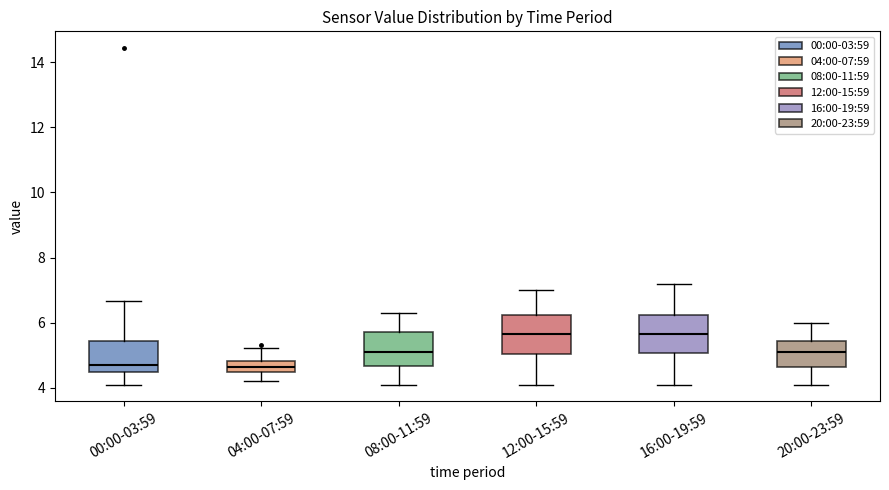

Reading left to right, transcribe this box plot: for each box, give where its median line is, the range the box spans, and where its two whiskers end, as read against the y-axis. The values are not printed on the chart, so give them approximately, as read against the axis.

00:00-03:59: median 4.8, box 4.6 to 5.4, whiskers 4.2 to 6.6
04:00-07:59: median 4.6 (inside the box), box 4.6 to 4.8, whiskers 4.2 to 5.2
08:00-11:59: median 5.2, box 4.6 to 5.8, whiskers 4.2 to 6.4
12:00-15:59: median 5.6, box 5.0 to 6.2, whiskers 4.2 to 7.0
16:00-19:59: median 5.6, box 5.0 to 6.2, whiskers 4.2 to 7.2
20:00-23:59: median 5.2, box 4.6 to 5.4, whiskers 4.2 to 6.0